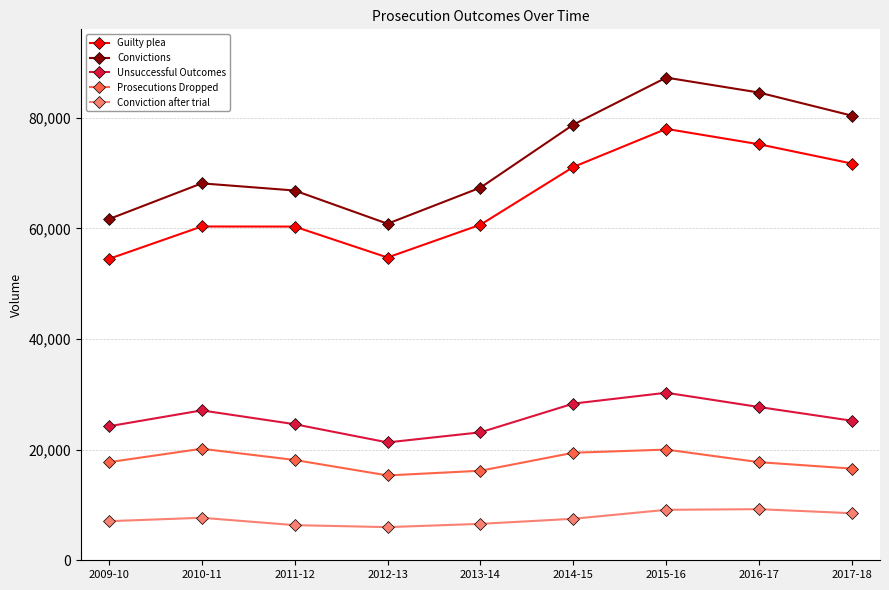

Rank the series by their maximum value, from lowest to highest.

Conviction after trial, Prosecutions Dropped, Unsuccessful Outcomes, Guilty plea, Convictions